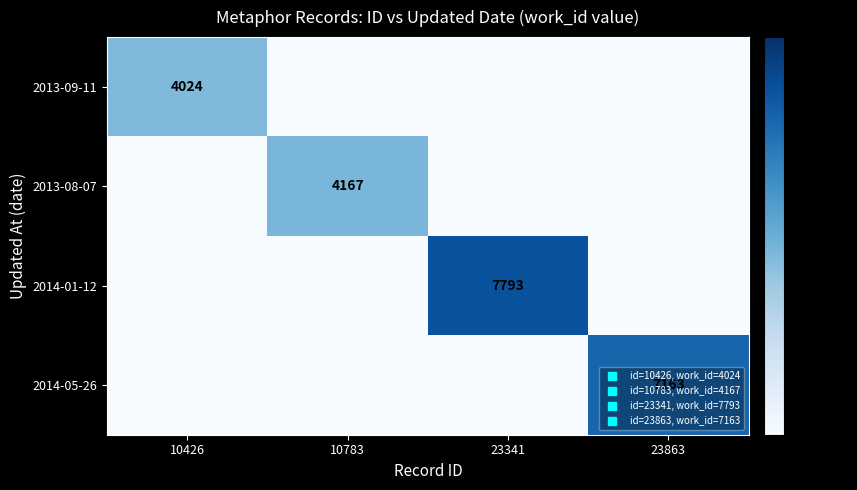

True or false: 2014-01-12 has a value of 1738 at 23341.

False